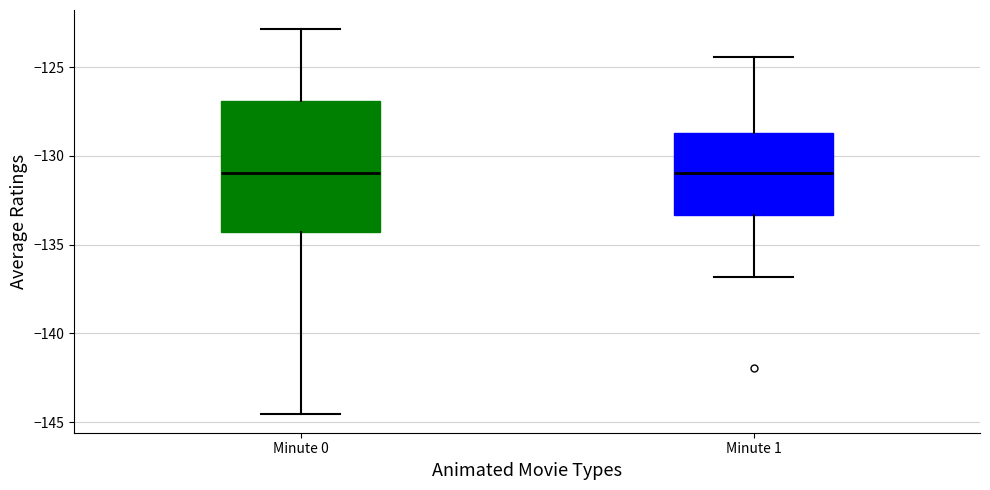

Comparing the boxes themselves (not the whiskers), which one is the tallest?

Minute 0